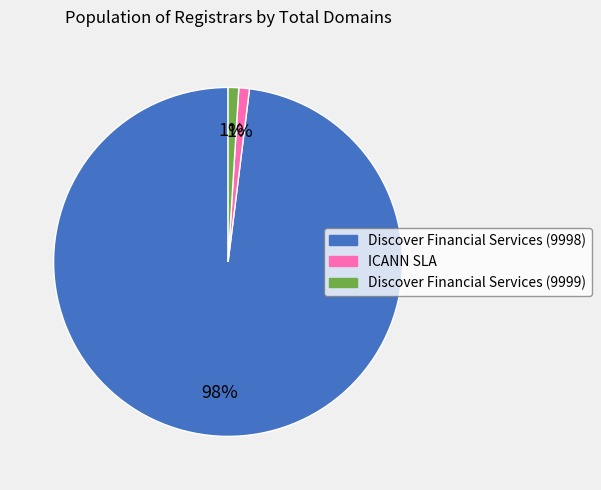

How many segments does this pie chart have?

3